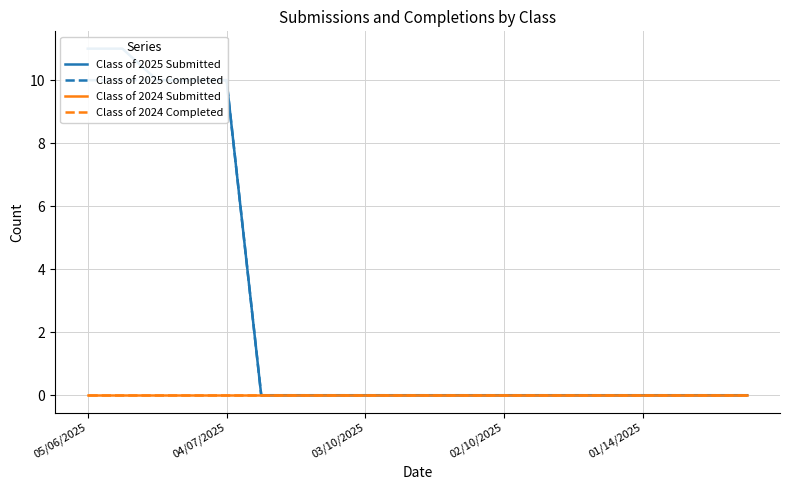

Which series changed the most between 15 and 17?

Class of 2025 Submitted